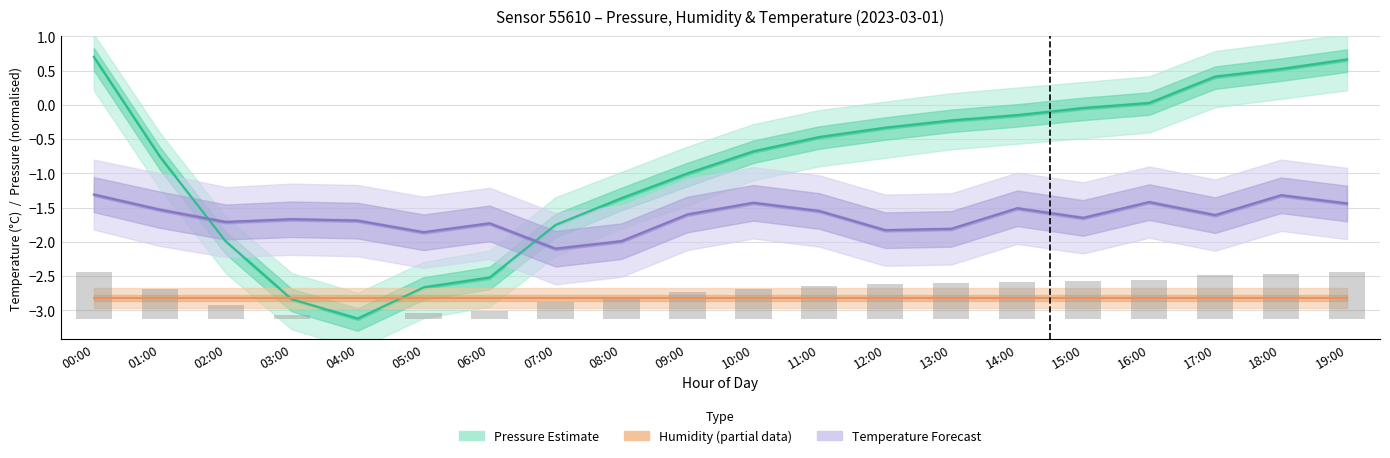

Which category has the highest value in the Humidity estimate (partial data) series?

00:00